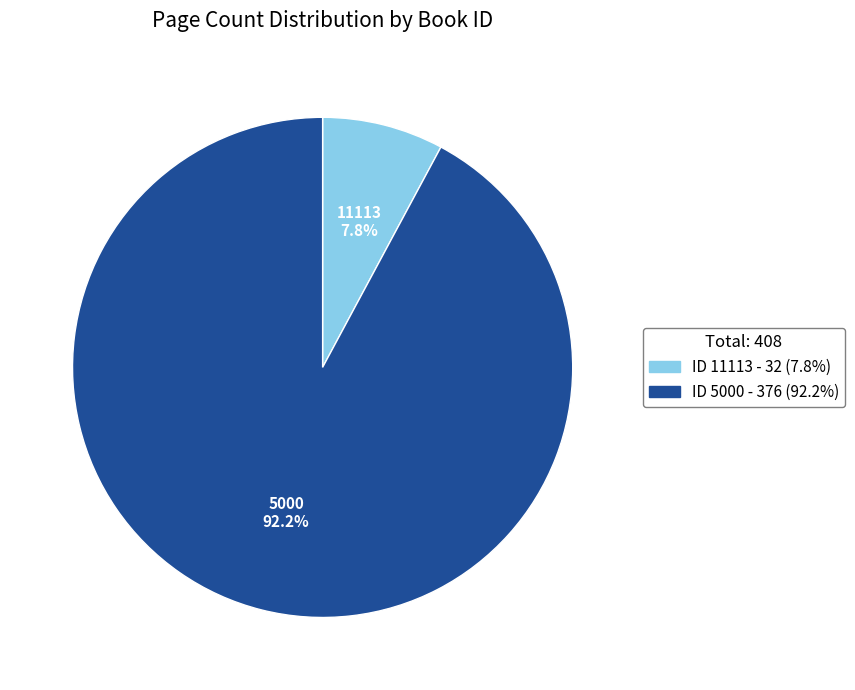

Is there any slice that represents more than half of the pie?

Yes